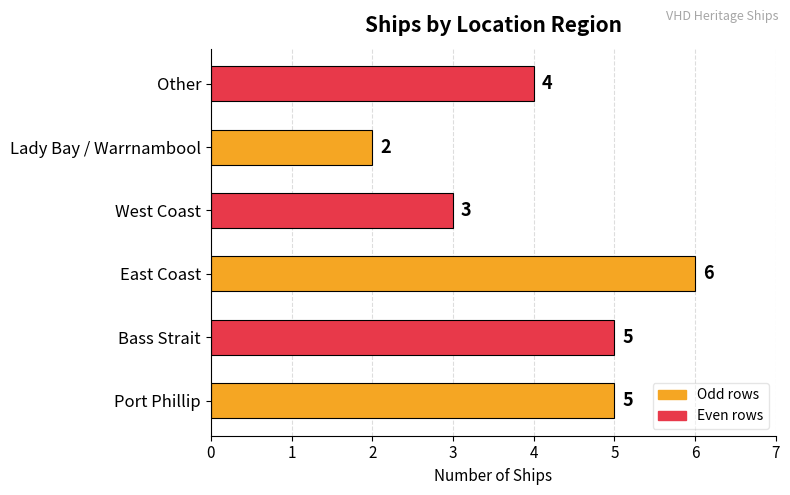

At which category does the chart reach its minimum across all series?

Lady Bay / Warrnambool